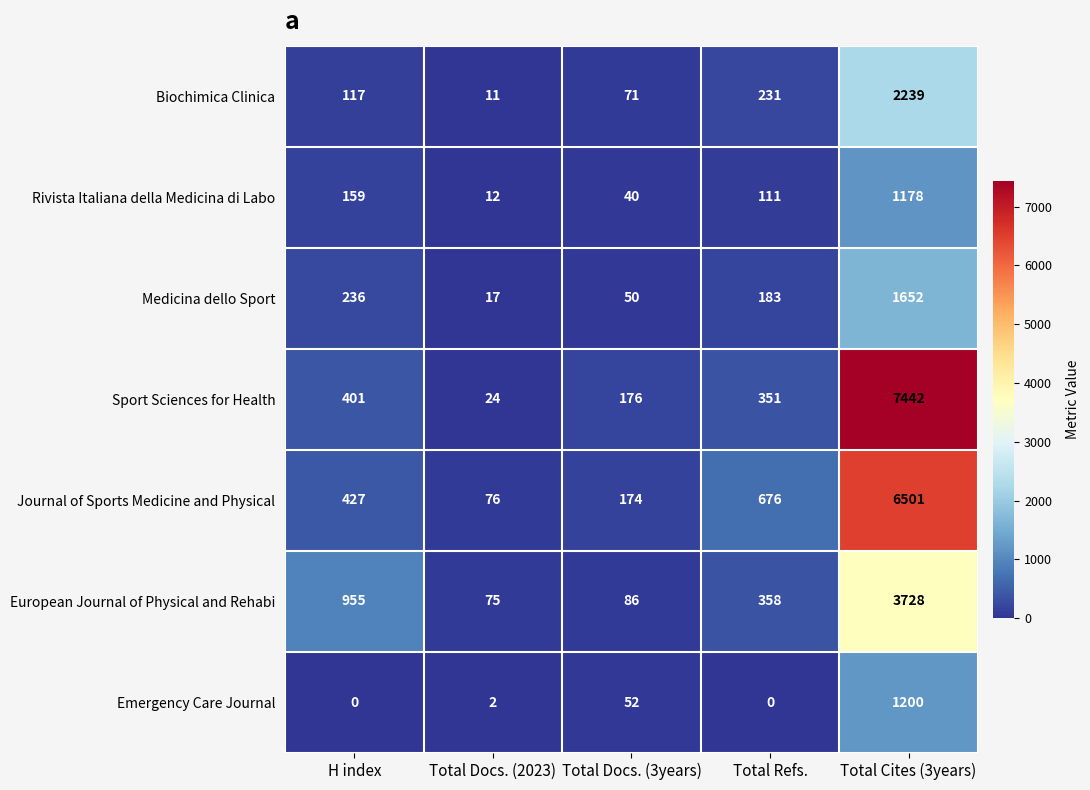

What is the difference between the second highest and second lowest values in the Biochimica Clinica series?

160